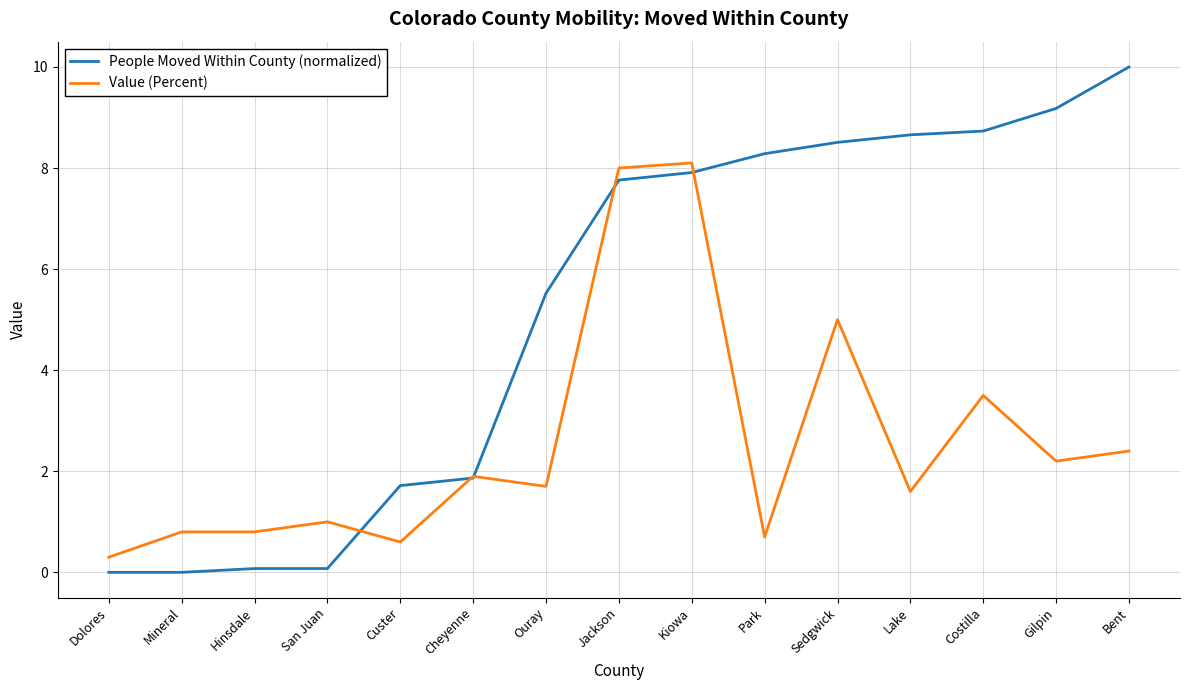

Where do People Moved Within County (normalized) and Value (Percent) first cross each other?

San Juan and Custer